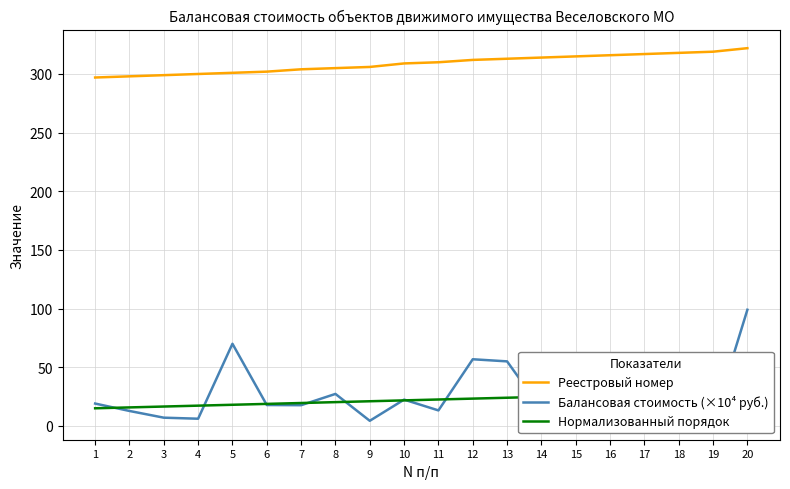

Which has a higher value, 16 or 12?

16